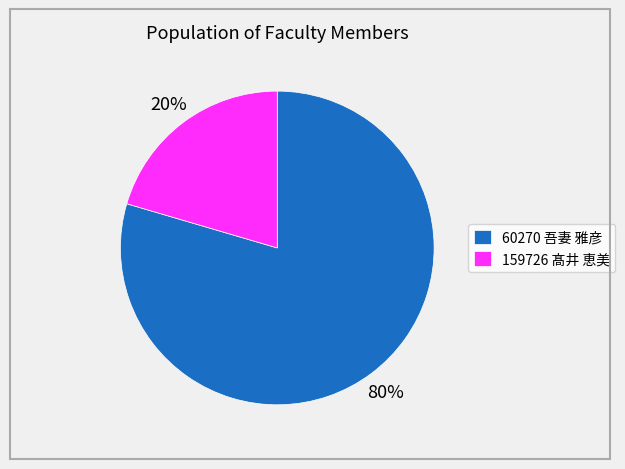

Is it true that 159726 髙井 恵美 is 8% of the pie?

False